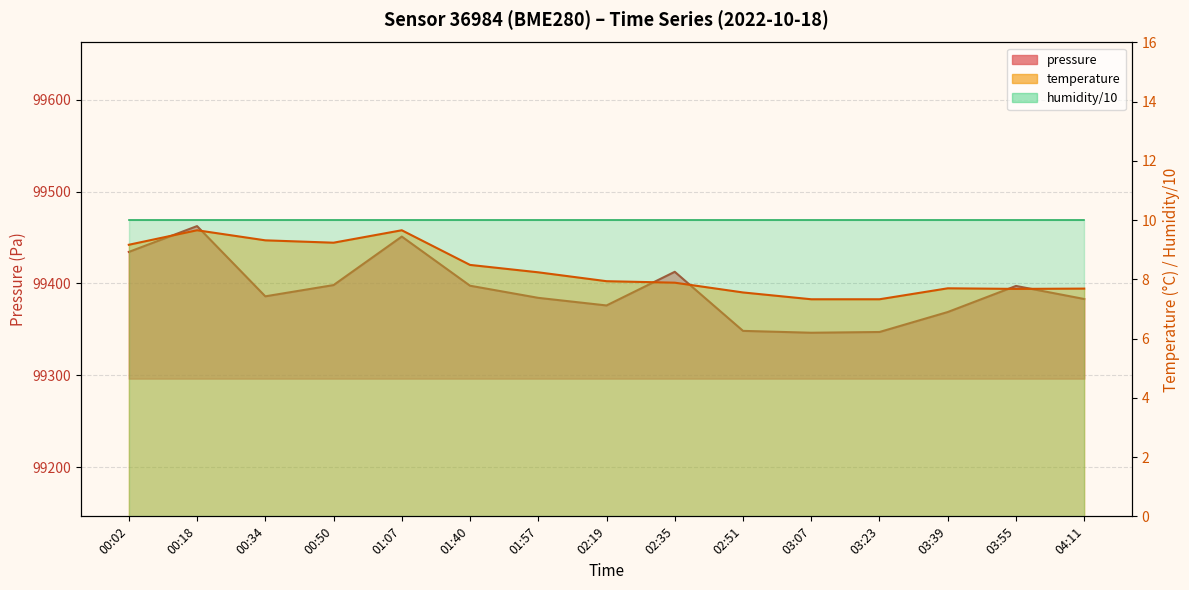

At which label does pressure reach its peak?

00:18